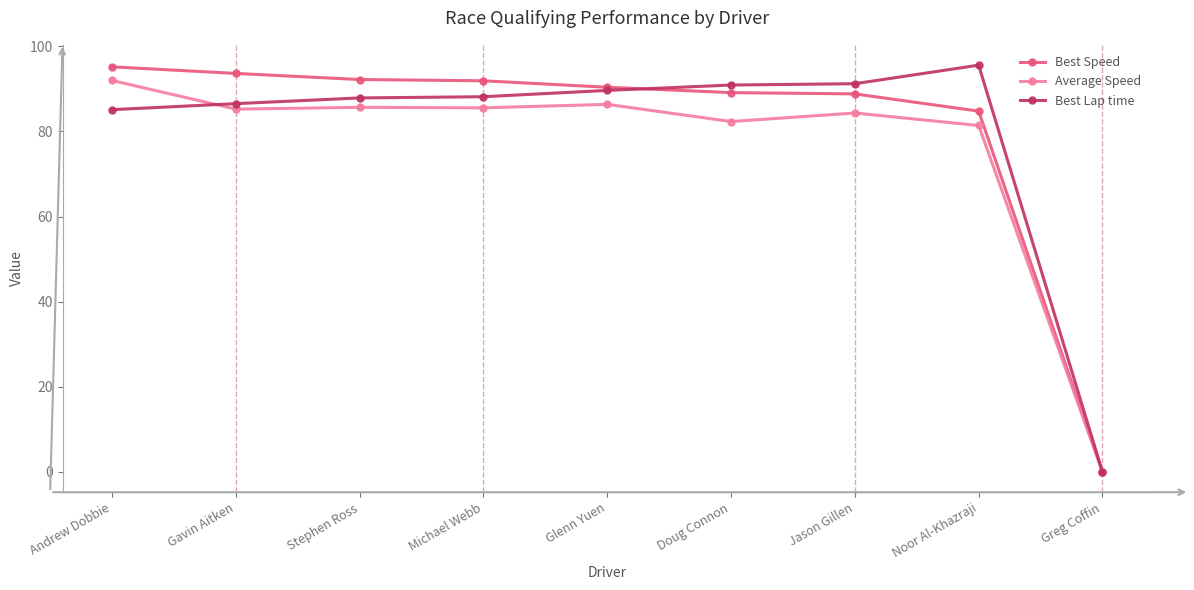

What is the spread (max minus min) of values at Glenn Yuen?

4.0